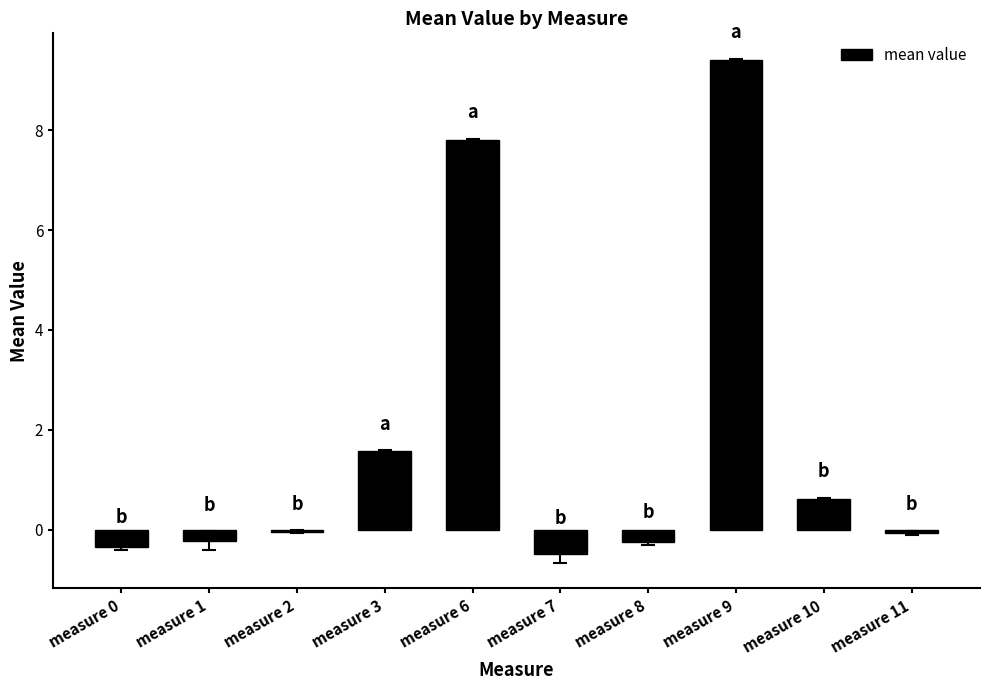

What is the change in value from measure 7 to measure 9?

+9.9